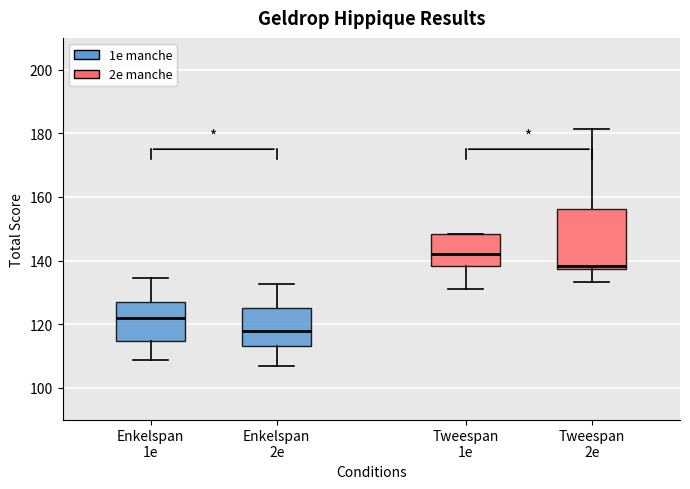

Reading left to right, read every box against the y-axis: the position of its median line, the range the box covers, and the ends of its whiskers. The values are not printed on the chart, so give them approximately, as read against the axis.

Enkelspan 1e: median 122, box 114 to 126, whiskers 108 to 134
Enkelspan 2e: median 118, box 114 to 124, whiskers 106 to 132
Tweespan 1e: median 142, box 138 to 148, whiskers 132 to 148
Tweespan 2e: median 138 (just above the box's lower edge), box 138 to 156, whiskers 134 to 182